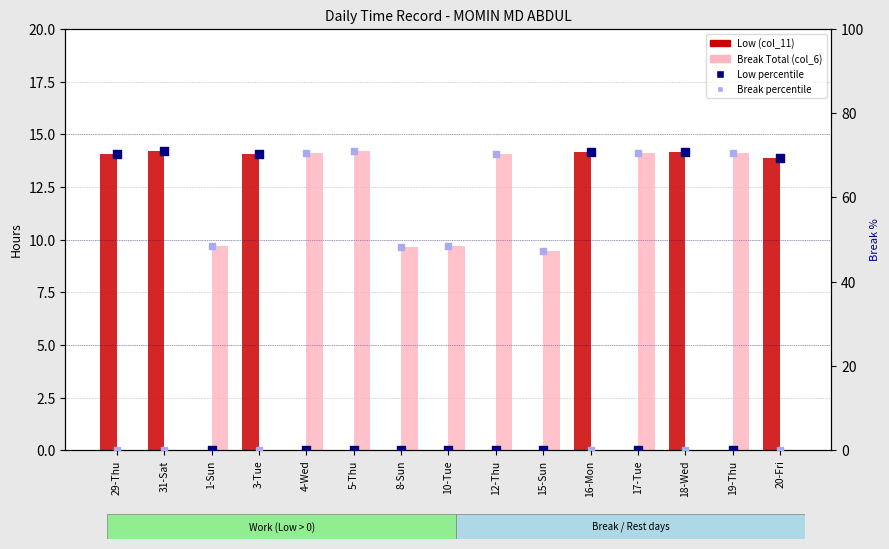

At which category is the sum across all series the highest?

31-Sat